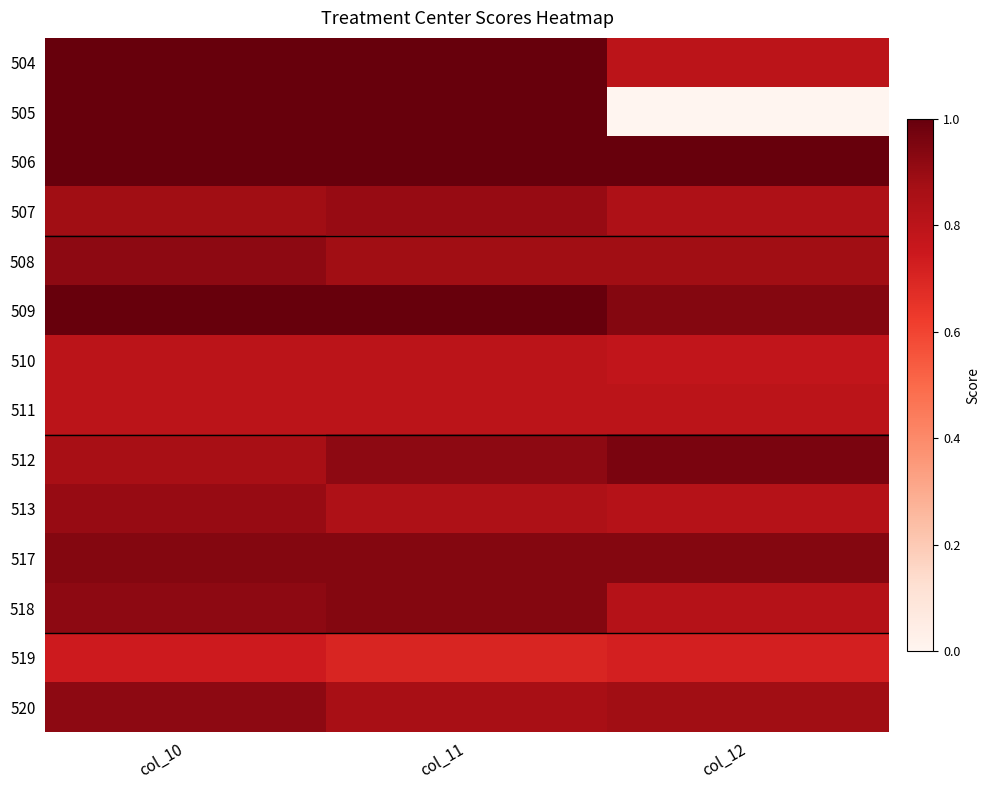

Reading left to right, transcribe all the data shown in this chart.

504: col_10=1.0	col_11=1.0	col_12=0.8
505: col_10=1.0	col_11=1.0	col_12=0.0
506: col_10=1.0	col_11=1.0	col_12=1.0
507: col_10=0.9	col_11=0.9	col_12=0.8
508: col_10=0.9	col_11=0.9	col_12=0.9
509: col_10=1.0	col_11=1.0	col_12=0.9
510: col_10=0.8	col_11=0.8	col_12=0.8
511: col_10=0.8	col_11=0.8	col_12=0.8
512: col_10=0.9	col_11=0.9	col_12=1.0
513: col_10=0.9	col_11=0.8	col_12=0.8
517: col_10=0.9	col_11=0.9	col_12=0.9
518: col_10=0.9	col_11=0.9	col_12=0.8
519: col_10=0.7	col_11=0.7	col_12=0.7
520: col_10=0.9	col_11=0.9	col_12=0.9